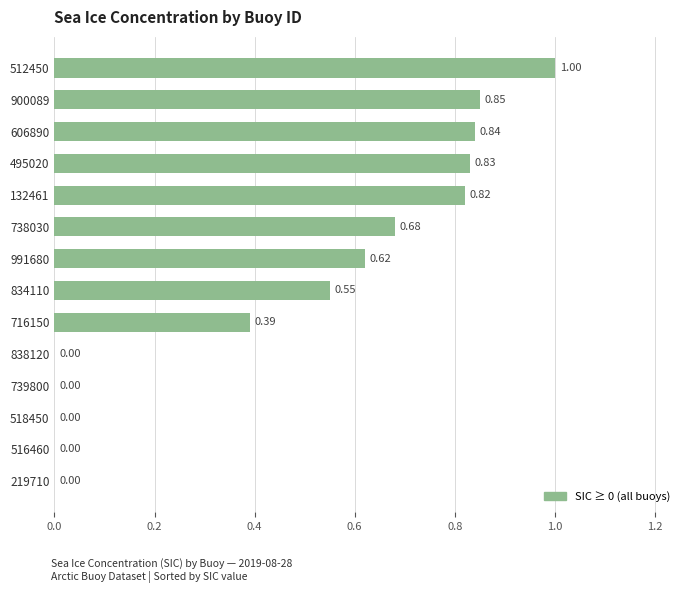

What is the change in value from 495020 to 838120?

-0.8